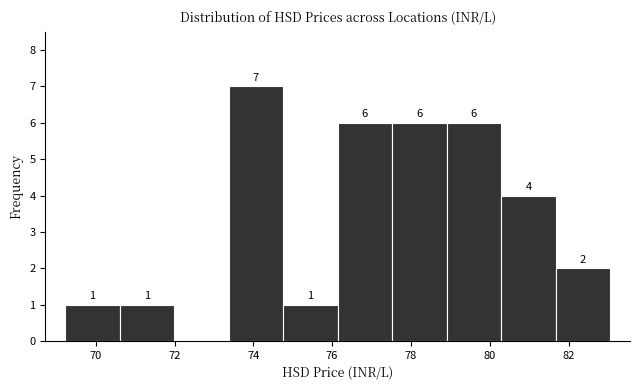

Over which range of the x-axis is the bar tallest?

73.4 to 74.8